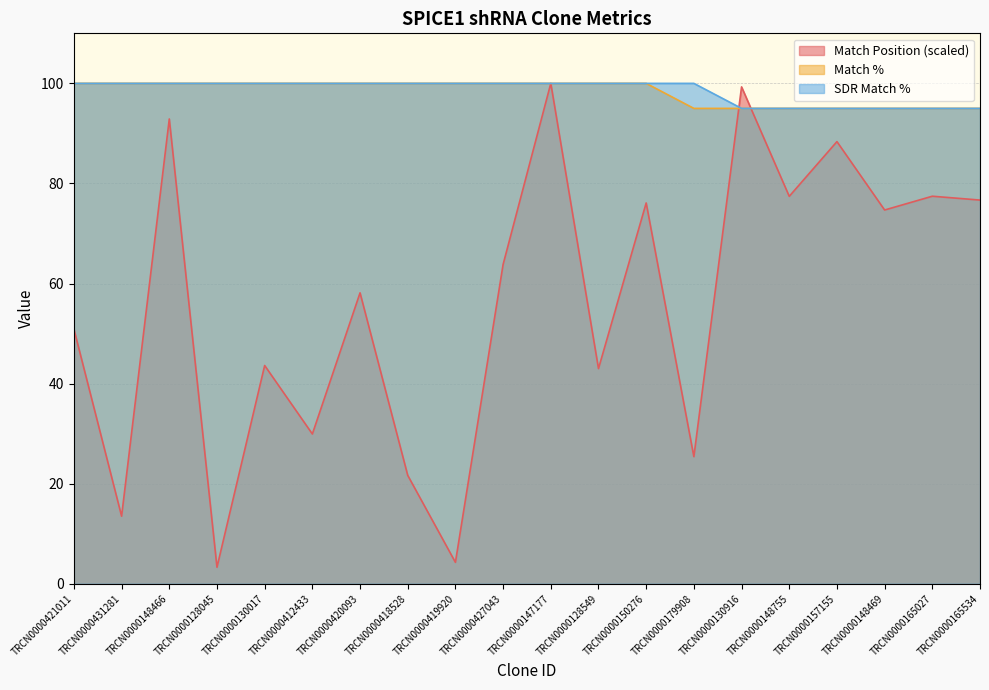

How many categories are shown in the chart?

20